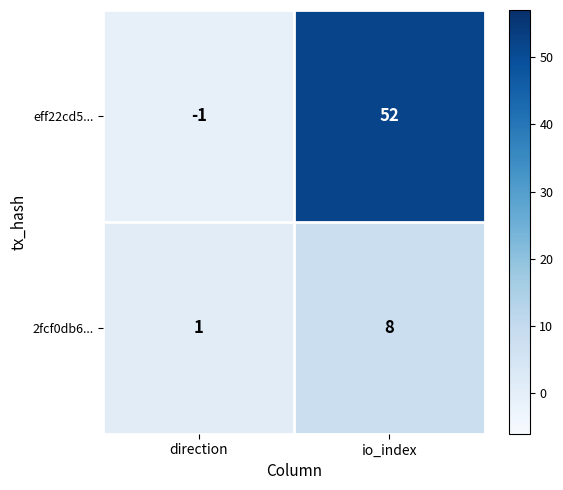

True or false: 2fcf0db6... has a value of 2 at direction.

False